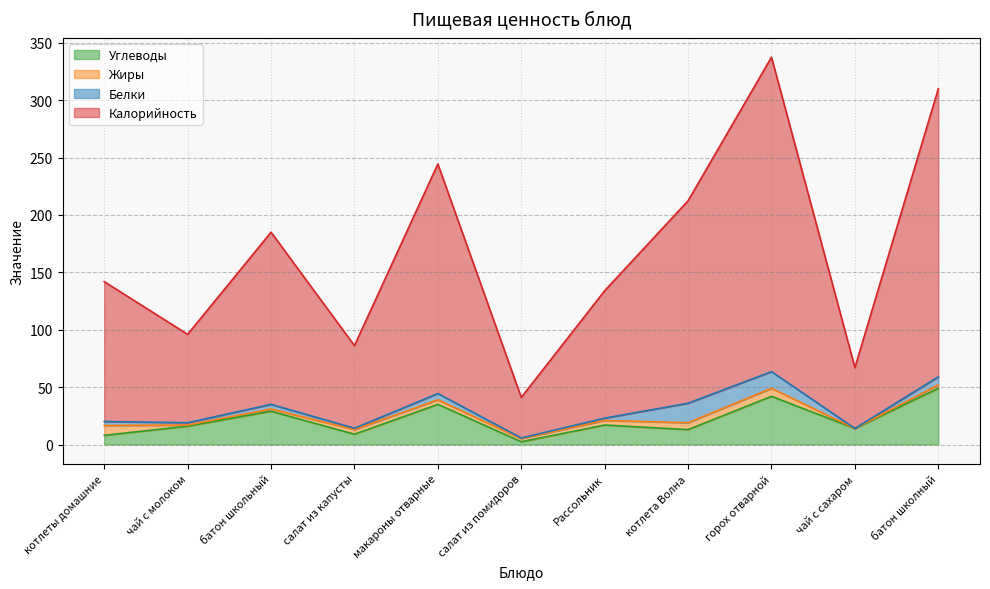

Is the value of Углеводы at батон школный greater than the value of Калорийность at чай с сахаром?

No